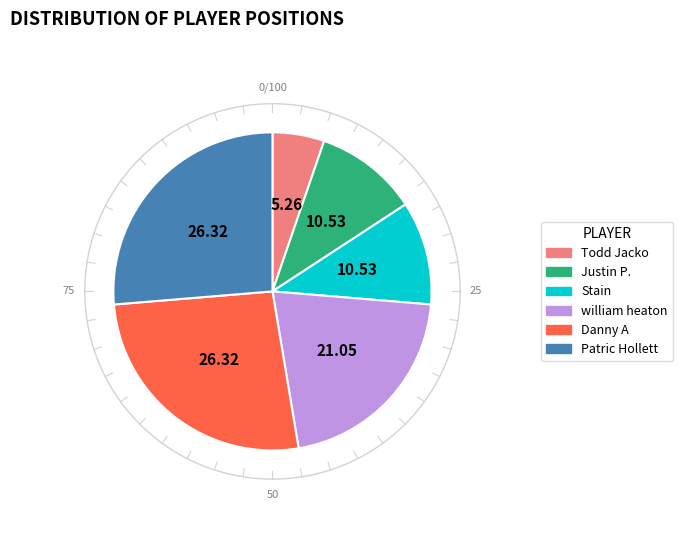

What is the ratio of the value at Patric Hollett to the value at william heaton?

1.2